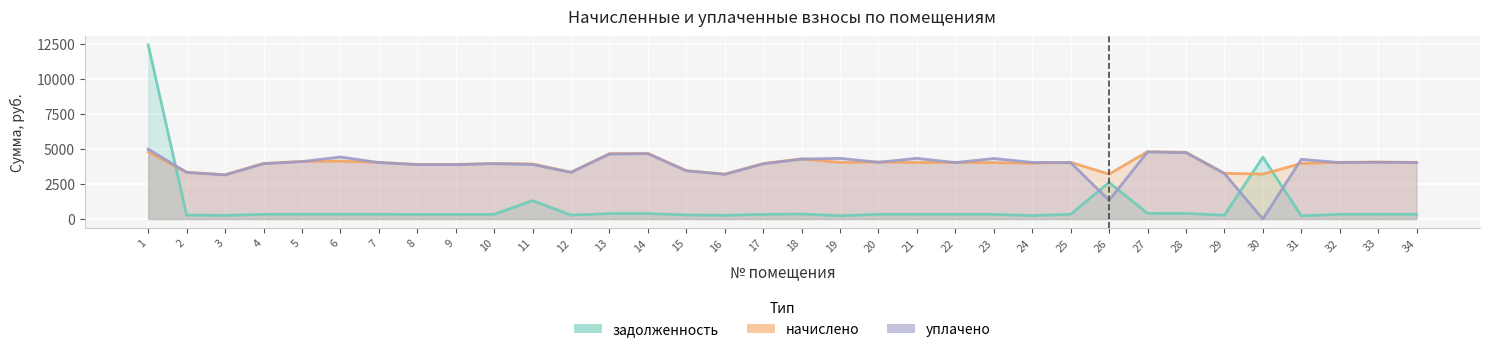

True or false: уплачено has a value of 3943.9 at 17.

True